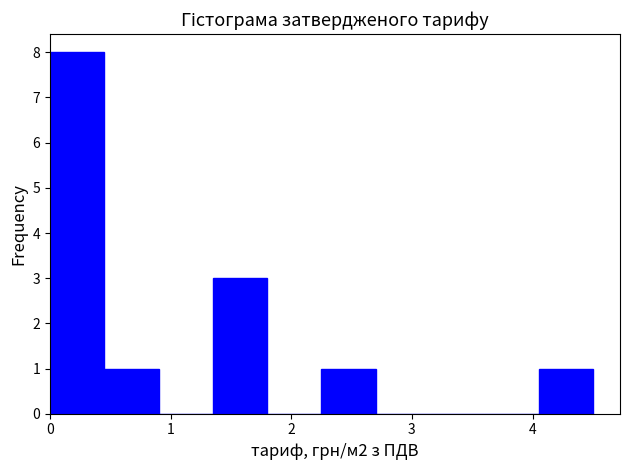

How tall is the bar that spans 0.5 to 0.9 on the x-axis? Neither the bar edges nor the heights are printed on the chart, so give them approximately, as read against the axes.

1